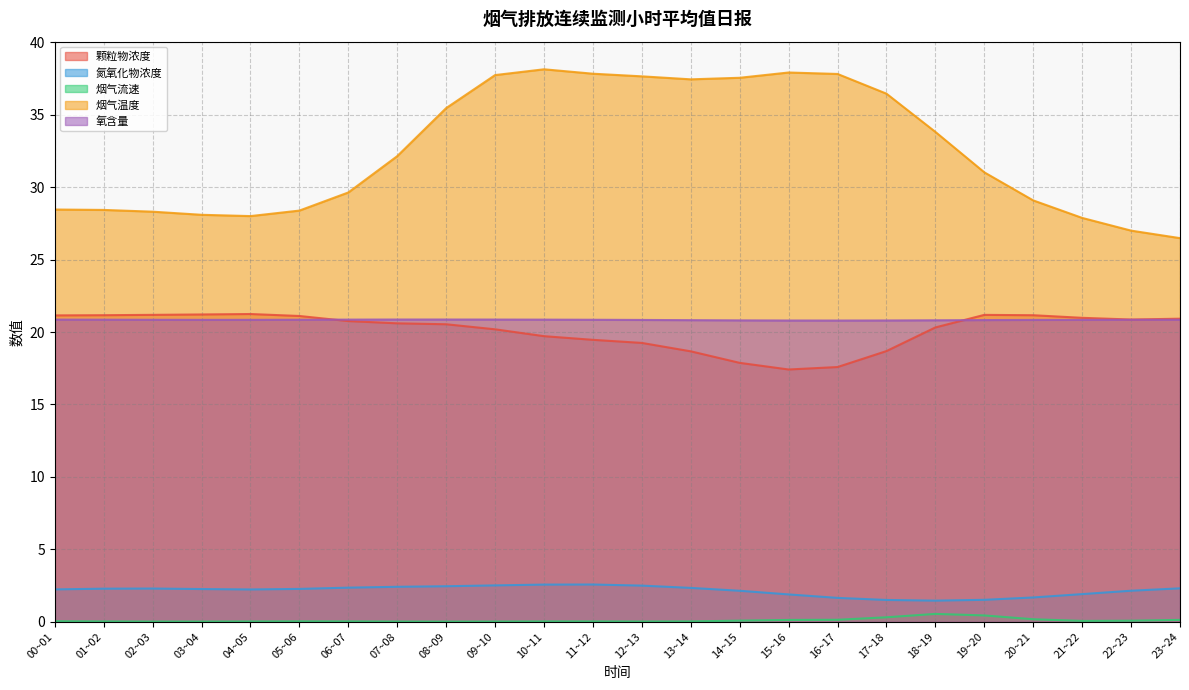

What are all the series names shown in the legend?

颗粒物浓度, 氮氧化物浓度, 烟气流速, 烟气温度, 氧含量